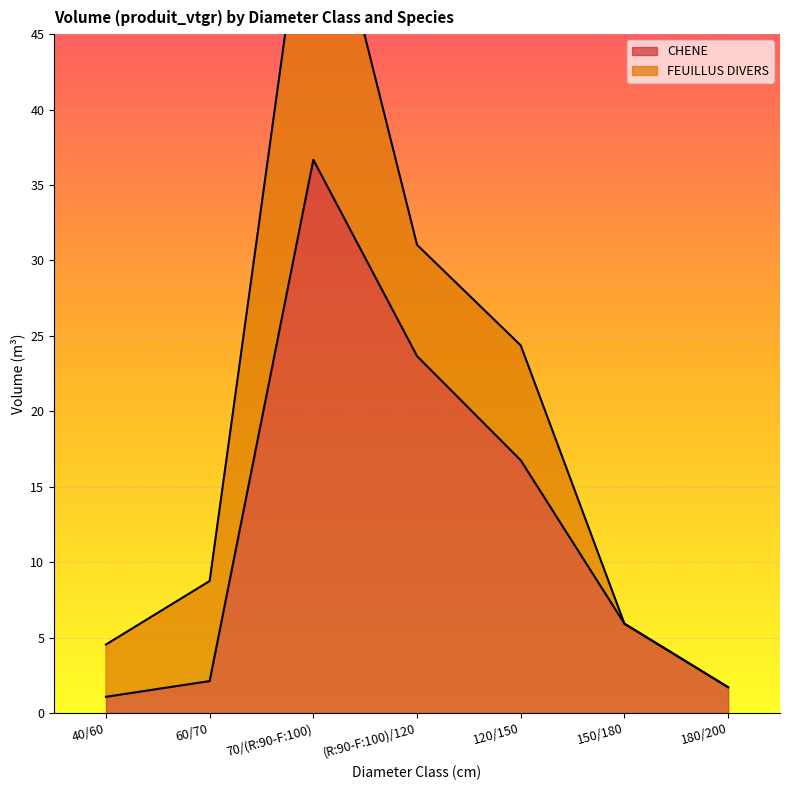

How many points are higher than both their immediate neighbors (excluding endpoints)?

1